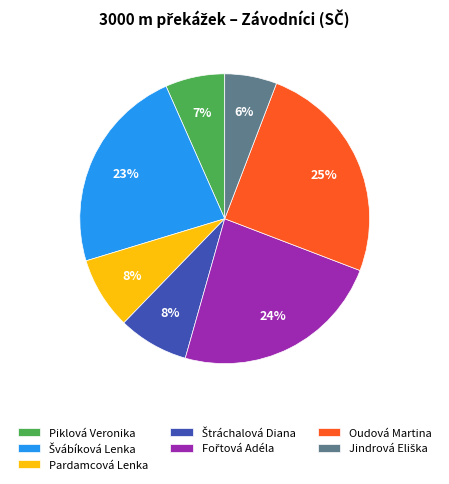

To the nearest percent, what percentage of the pie is Pardamcová Lenka?

8%